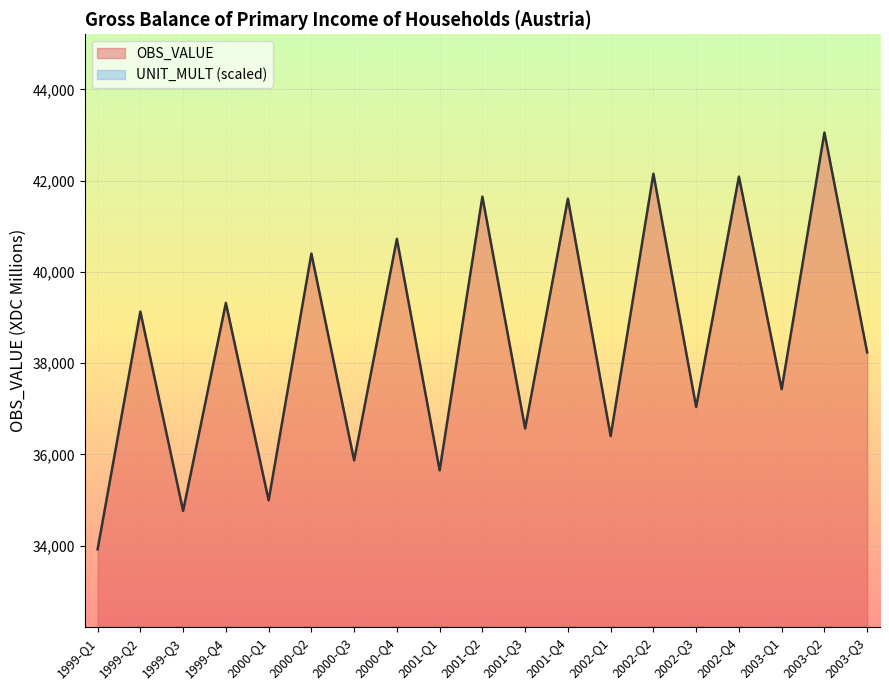

Reading left to right, list all the values displayed in this chart.

33916.8	39128.7	34760.3	39318.4	34991.5	40400.2	35866.5	40722.7	35648.4	41648.2	36567.0	41603.8	36400.5	42150.9	37037.3	42087.4	37428.1	43054.4	38233.2